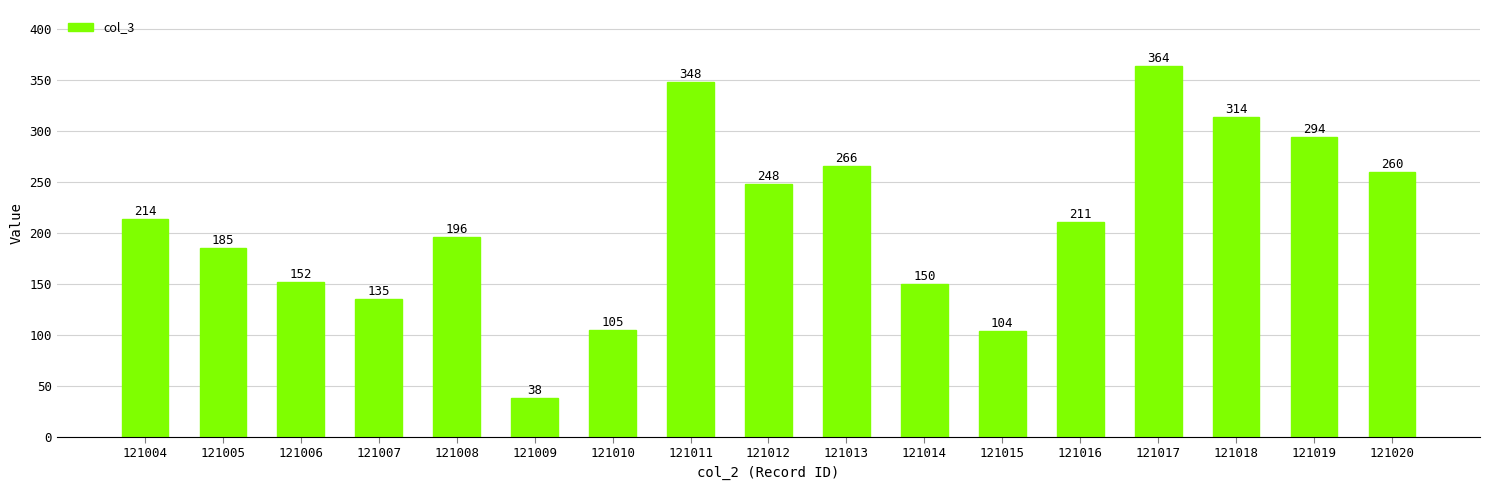

Reading right to left, what are all the values shown in this chart?

121020=260	121019=294	121018=314	121017=364	121016=211	121015=104	121014=150	121013=266	121012=248	121011=348	121010=105	121009=38	121008=196	121007=135	121006=152	121005=185	121004=214